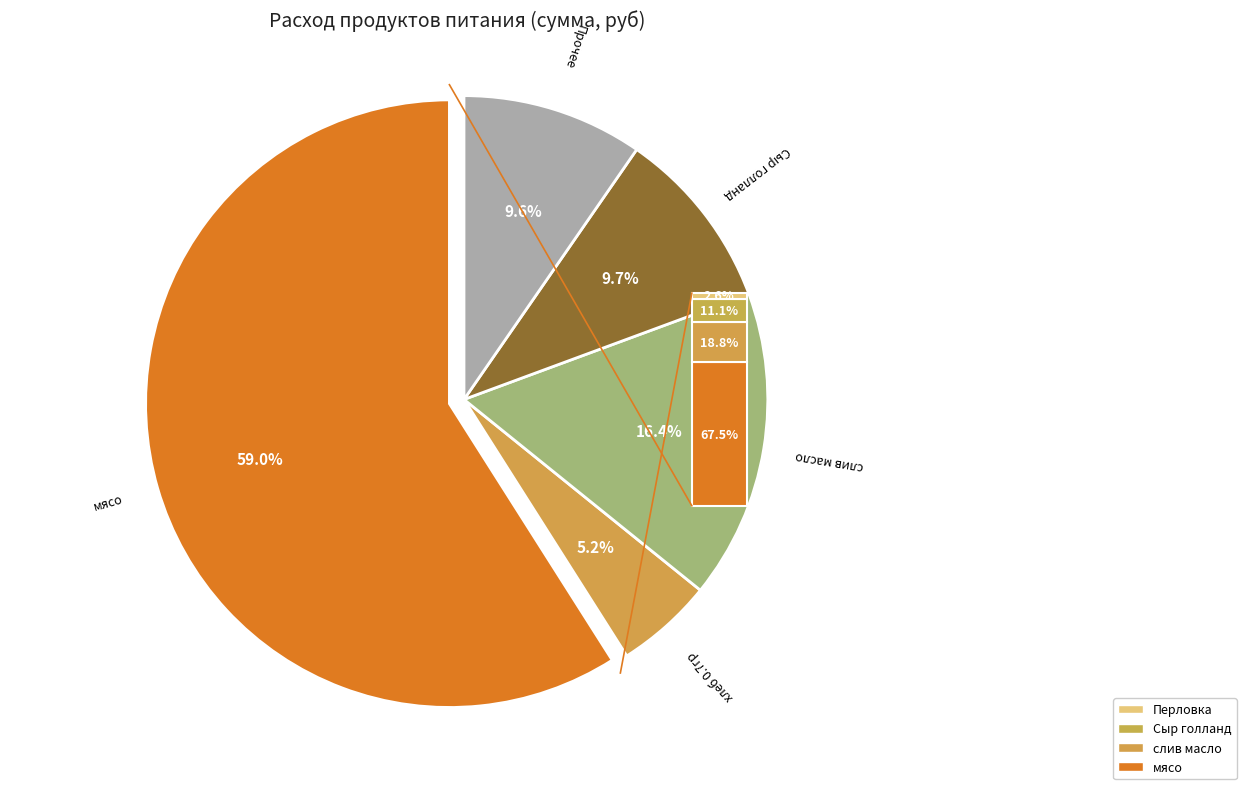

Is Перловка the majority of the pie?

No